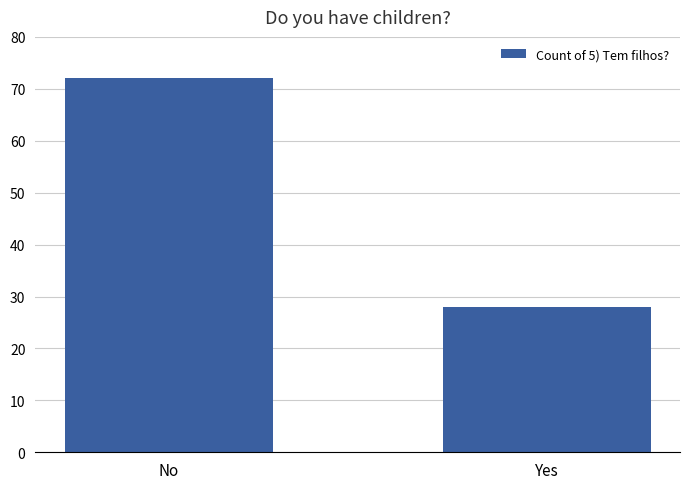

What value does the data have at No?

72